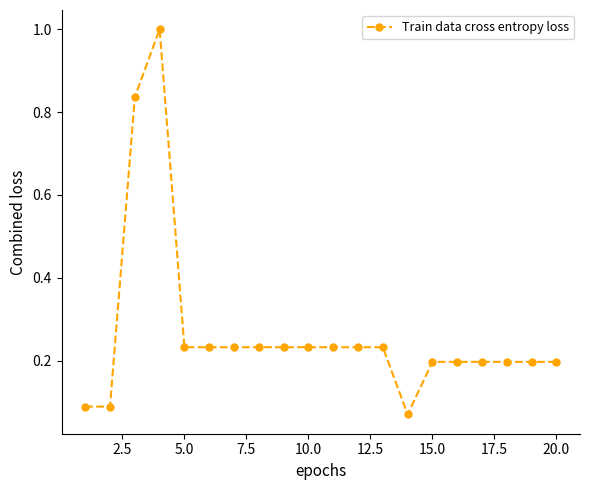

What is the difference between the maximum and minimum values?

0.9